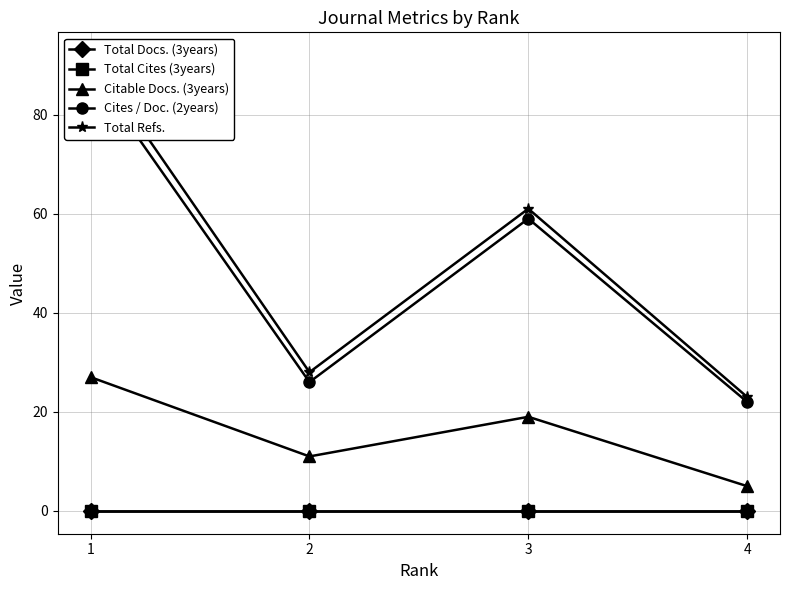

Where is the first local maximum for Total Refs.?

3